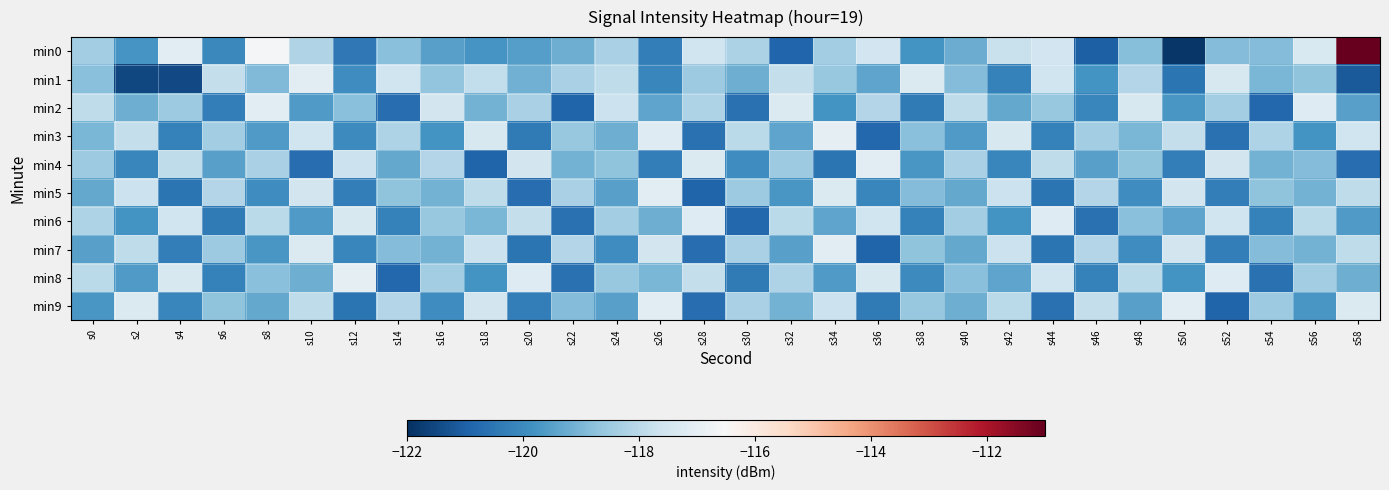

Between s32 and s26, which is larger?

s26